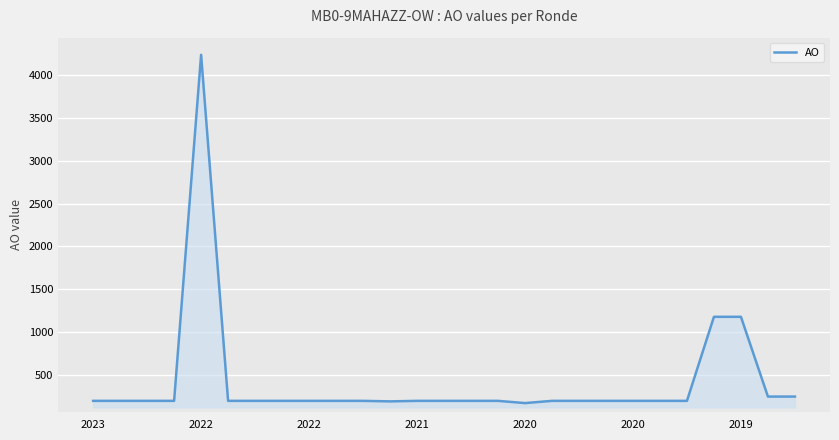

What is the greatest value displayed?

4235